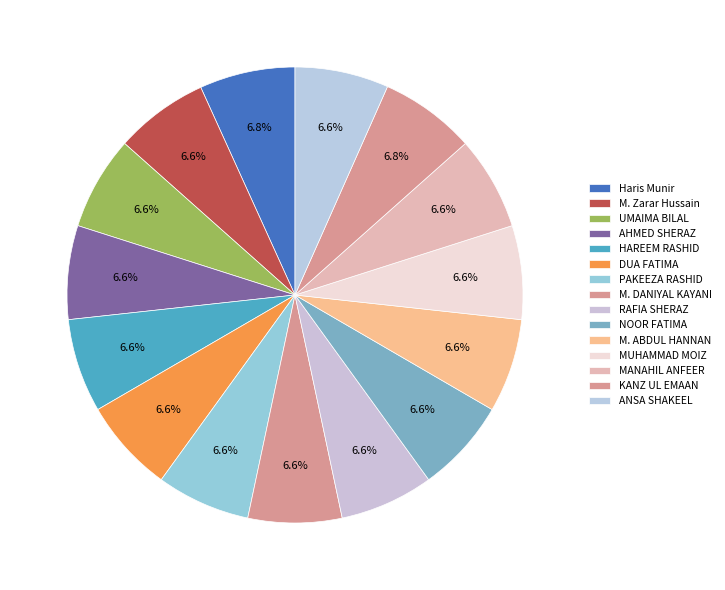

How many segments does this pie chart have?

15